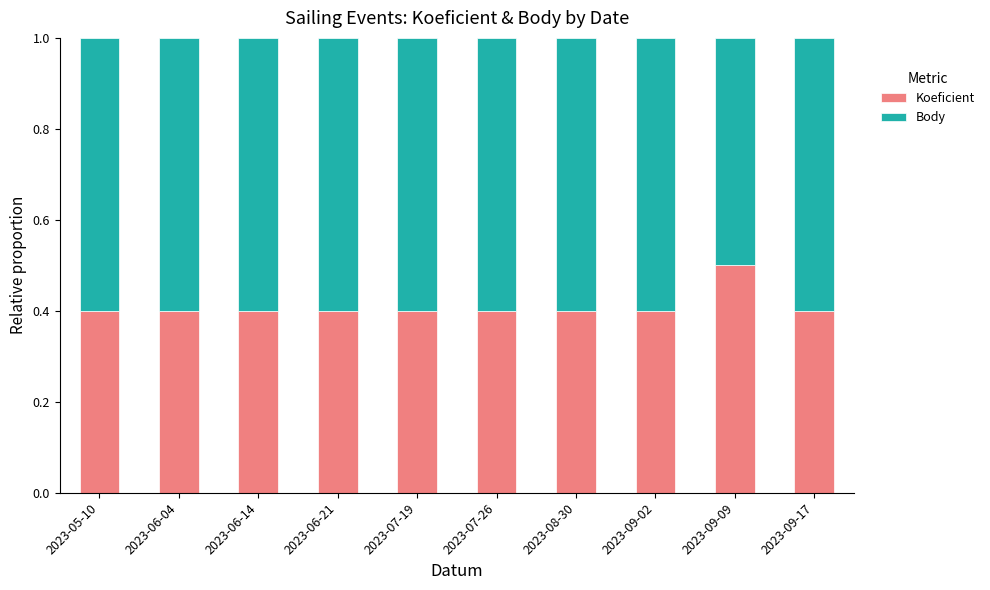

Are the bars horizontal?

No